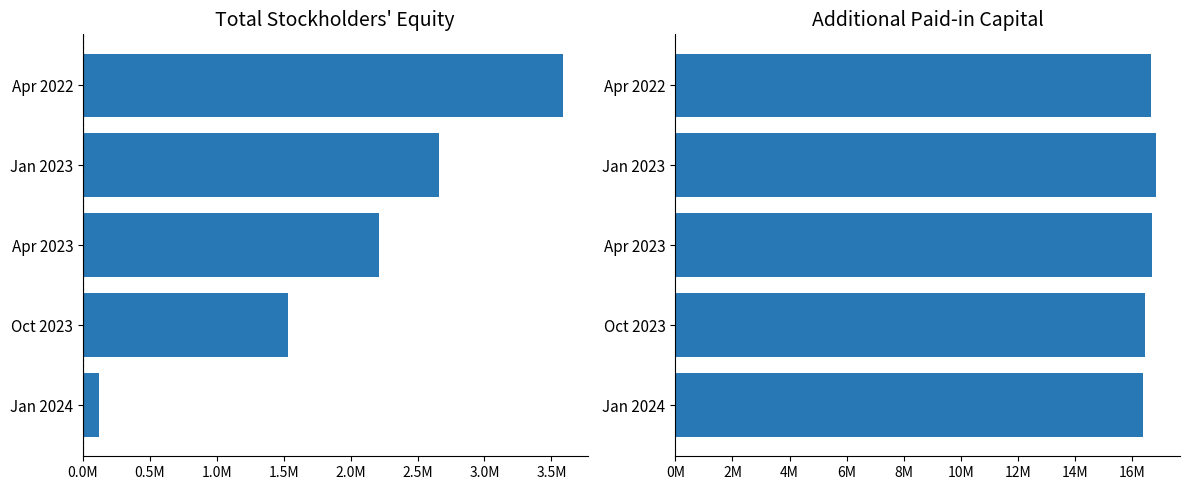

Which series has the largest range (max minus min)?

Total